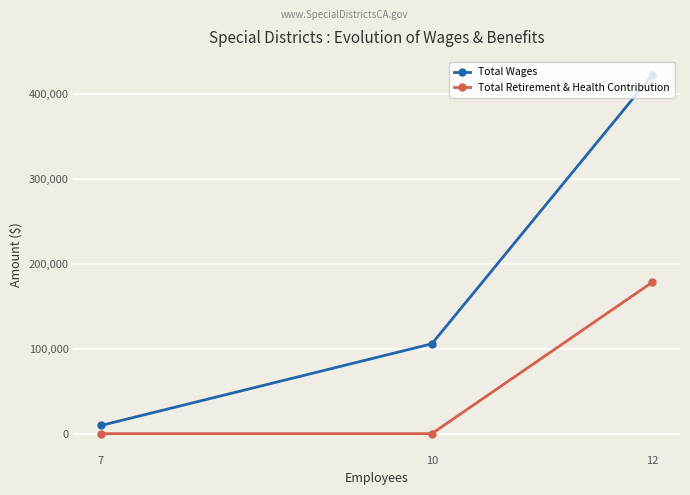

Does the chart have visible grid lines?

Yes